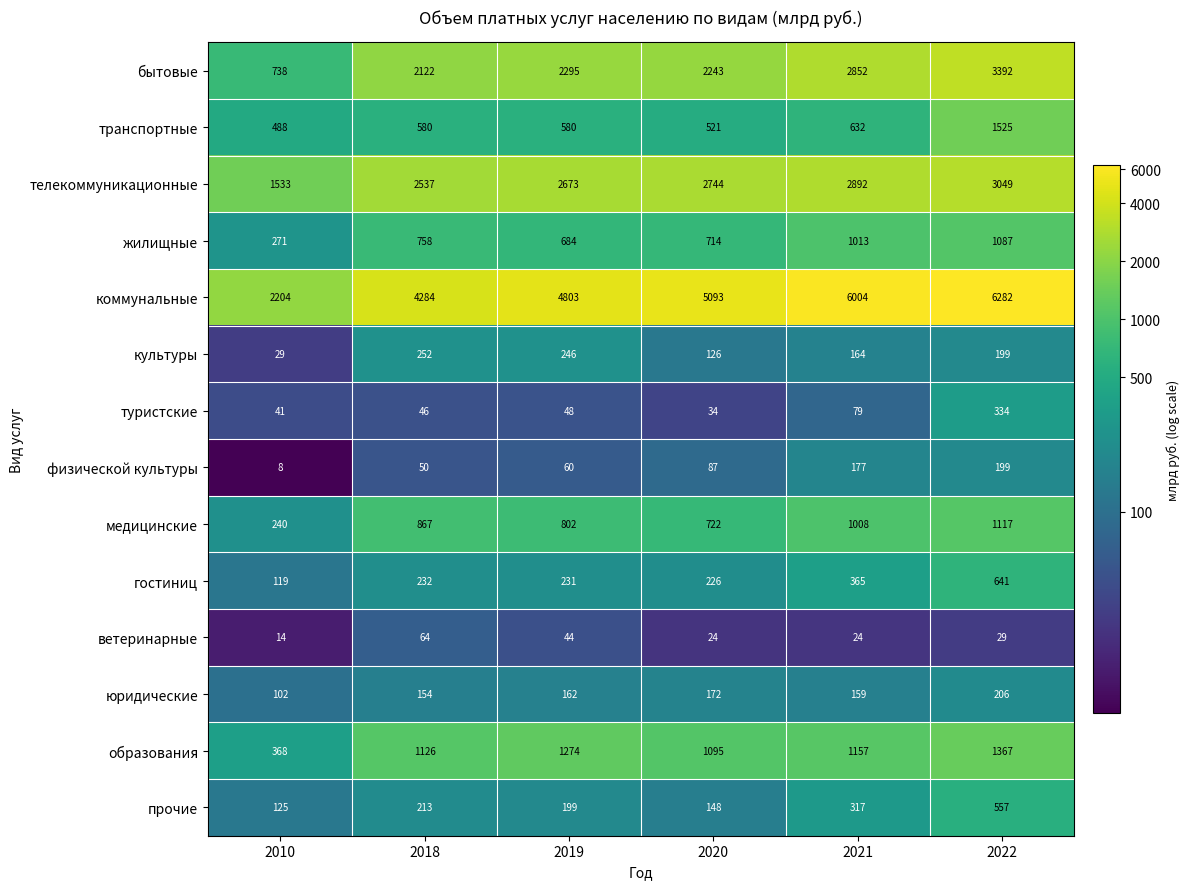

What is the sum of all прочие values?

1559